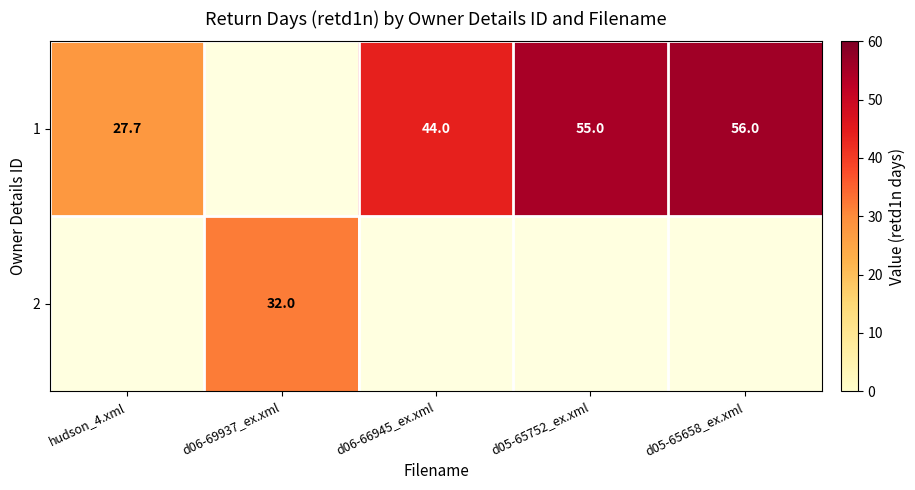

At d06-66945_ex.xml, list the series in order from largest to smallest.

1, 2